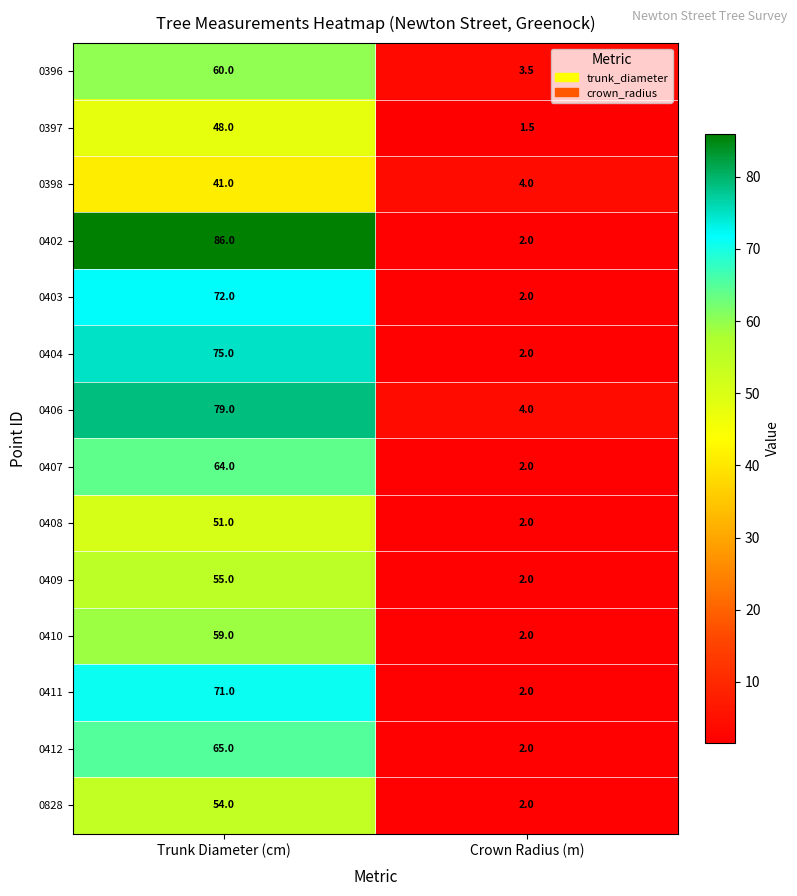

What is the total value across all series at Crown Radius (m)?

33.0